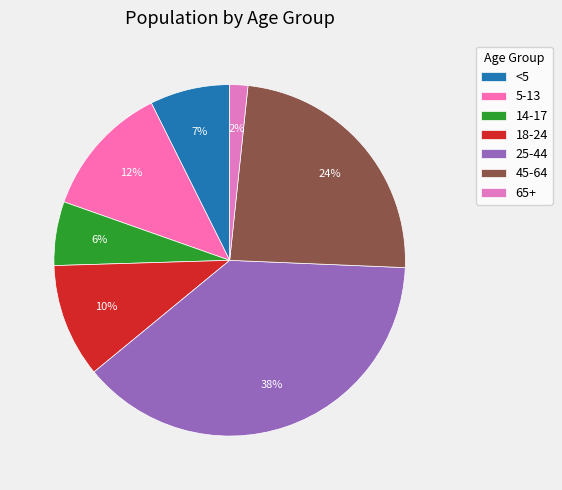

What is the smallest slice in the pie chart?

65+